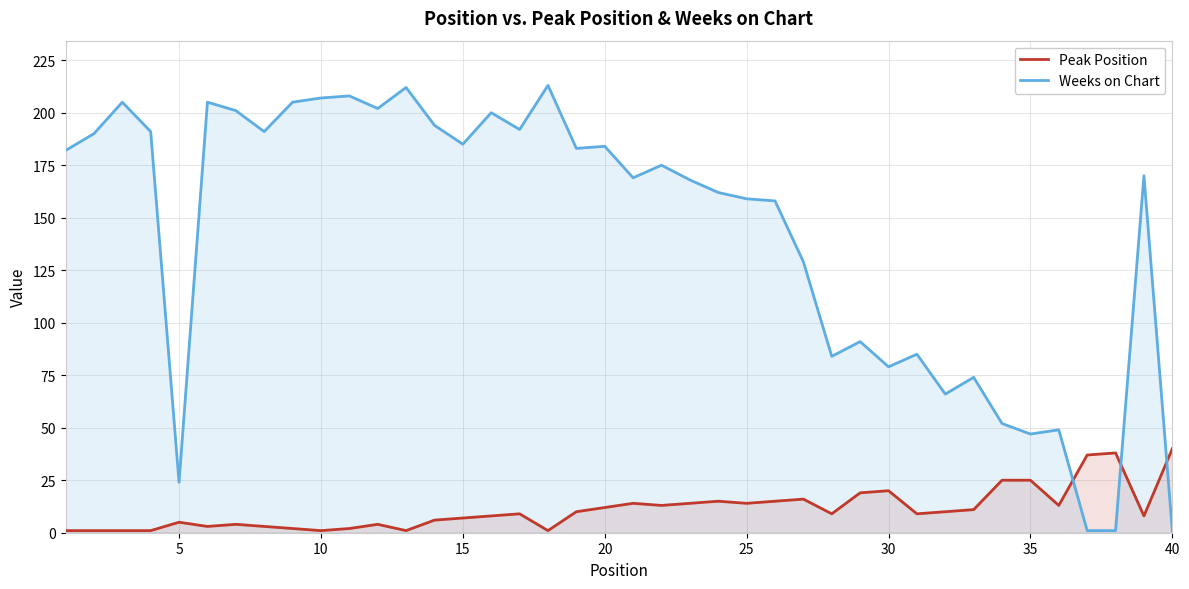

How many values in the Weeks on Chart series exceed 175?

19